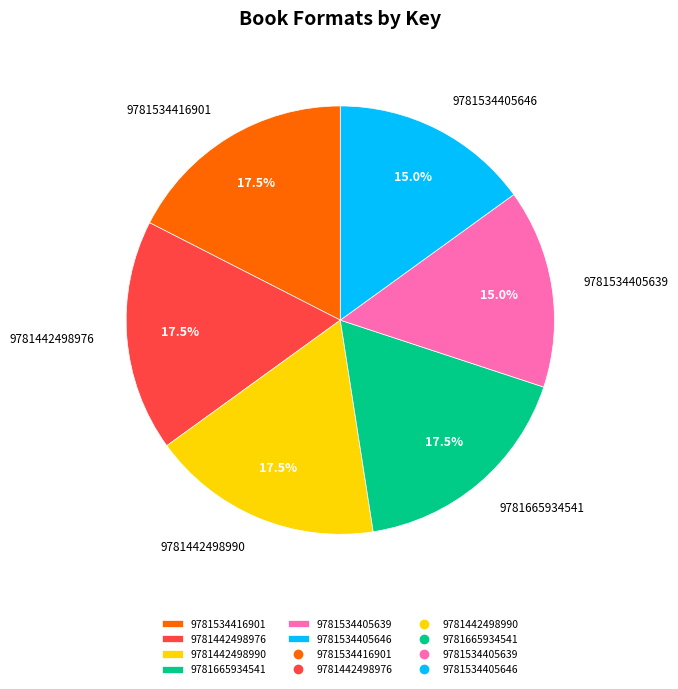

What is the total percentage of 9781665934541 and 9781534416901?

35.0%